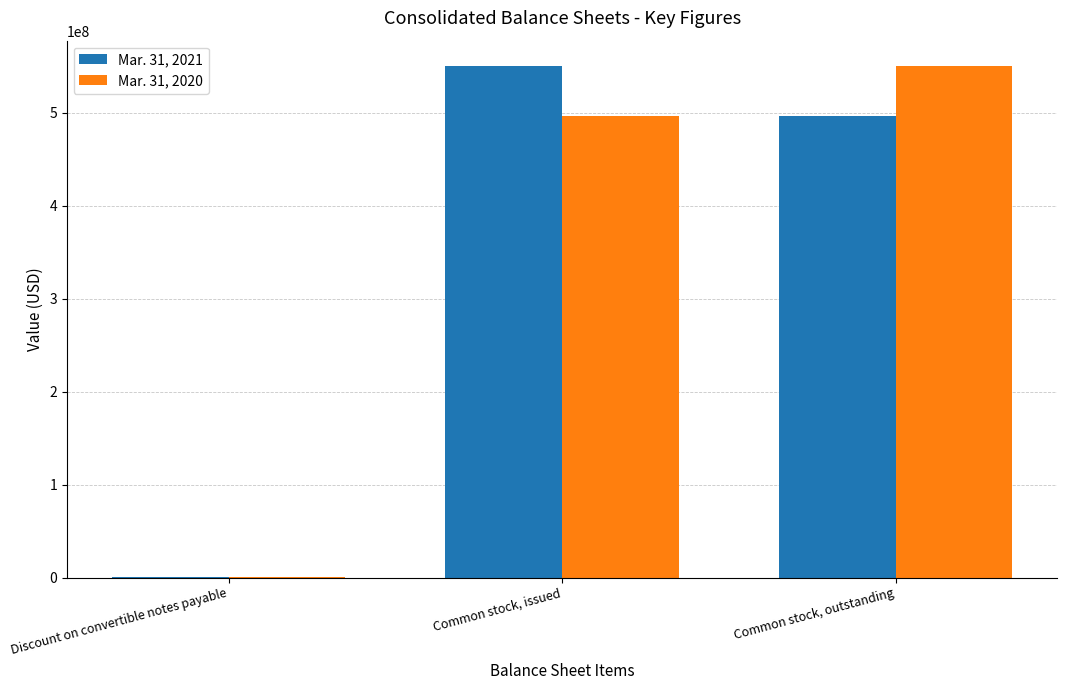

Reading left to right, what are all the values shown in this chart?

Mar. 31, 2021: 63023	550027235	496732553
Mar. 31, 2020: 63023	496732553	550027235